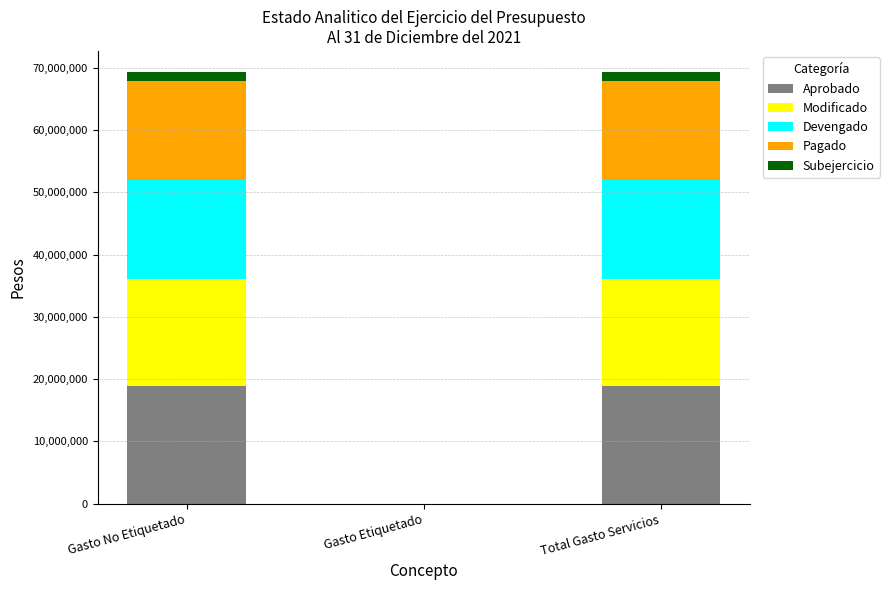

The Aprobado series shows 18861029.0 at Total Gasto Servicios. True or false?

True